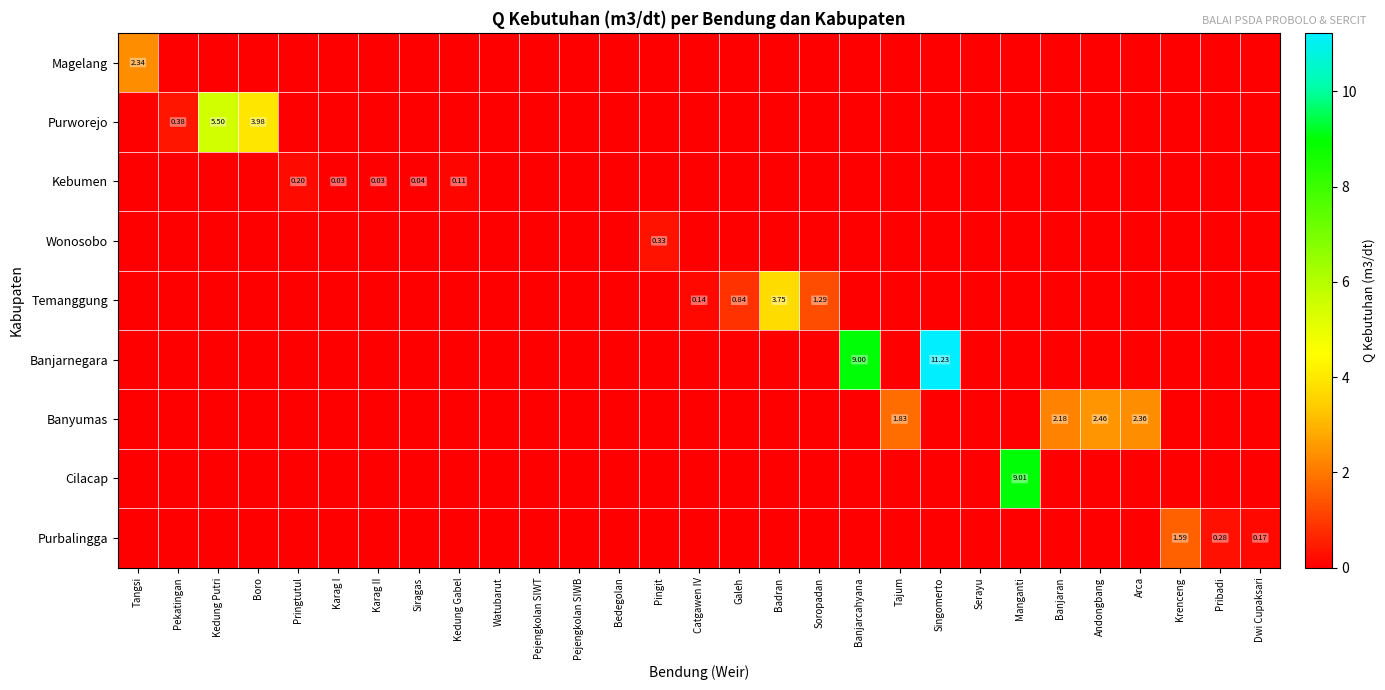

Rank the categories by Banjarnegara value from highest to lowest.

Singomerto, Banjarcahyana, Tangsi, Pekatingan, Kedung Putri, Boro, Pringtutul, Karag I, Karag II, Siragas, Kedung Gabel, Watubarut, Pejengkolan SIWT, Pejengkolan SIWB, Bedegolan, Pingit, Catgawen IV, Galeh, Badran, Soropadan, Tajum, Serayu, Manganti, Banjaran, Andongbang, Arca, Krenceng, Pribadi, Dwi Cupaksari